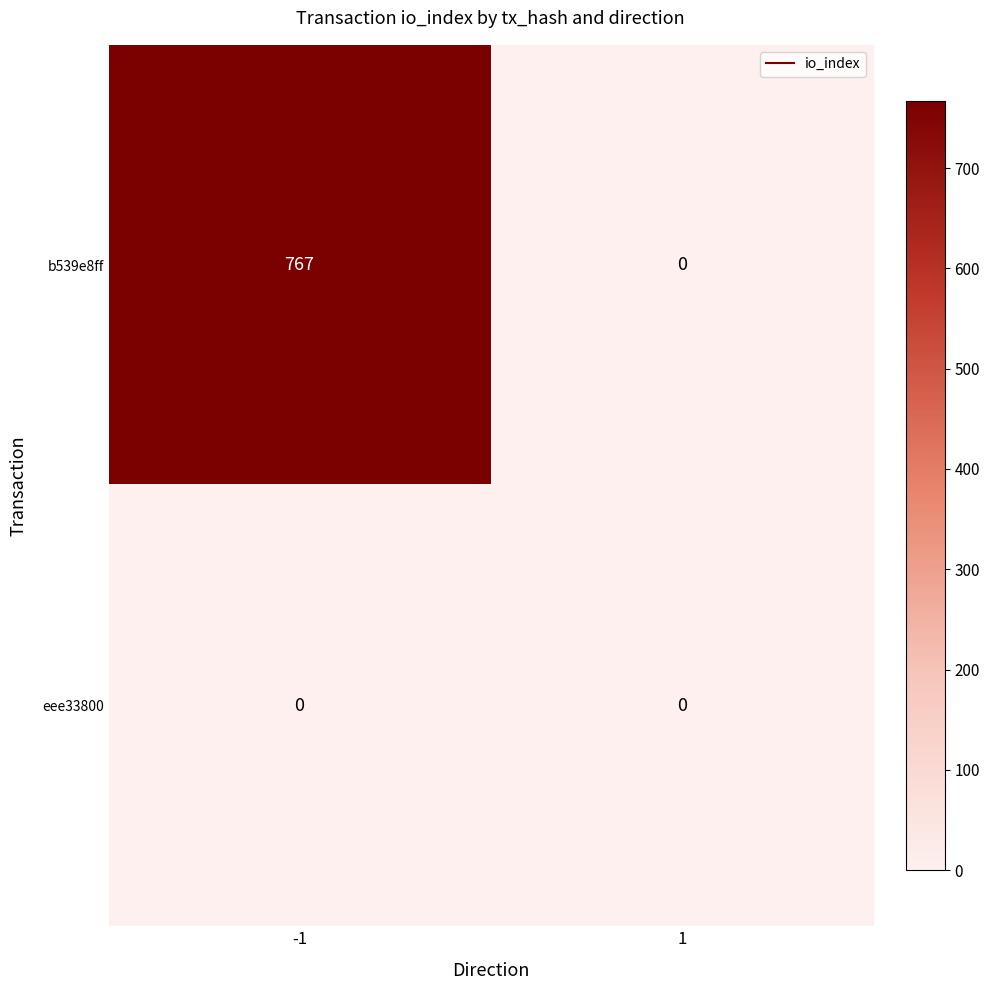

What is the average value of the b539e8ff series?

384